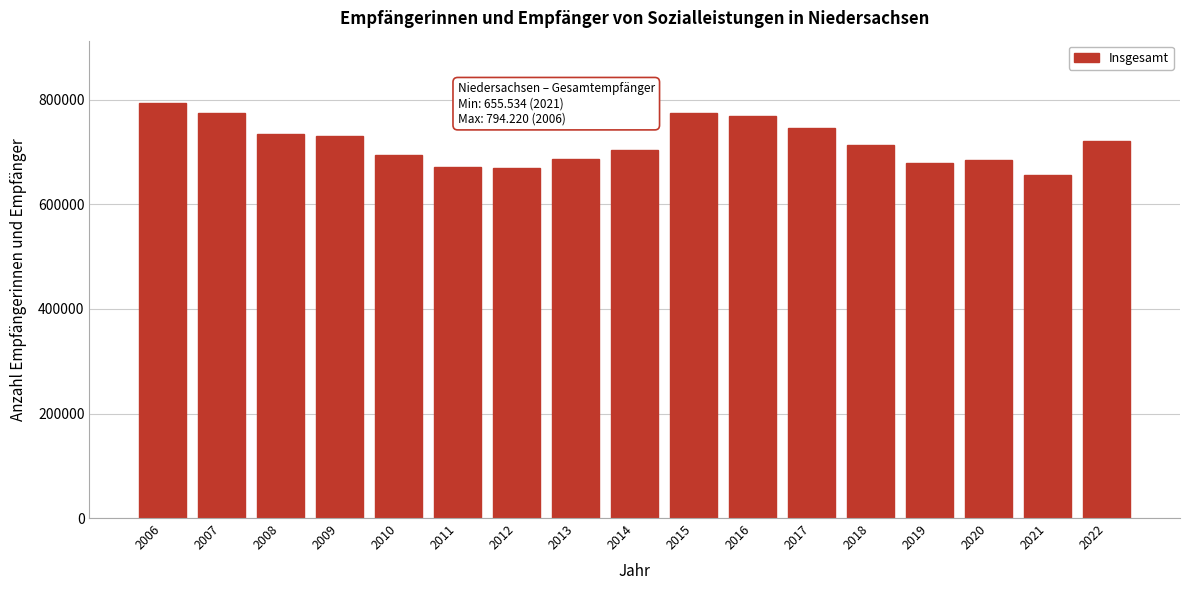

What is the change in value from 2007 to 2019?

-94958